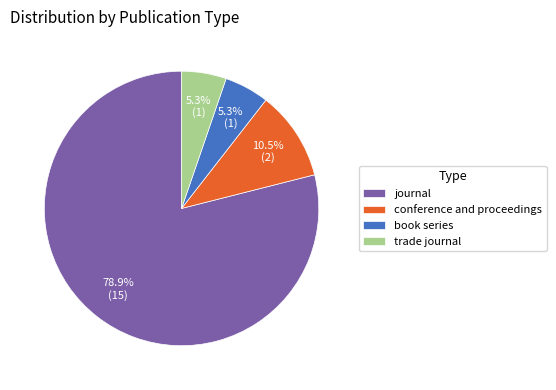

Count the number of slices in the pie.

4